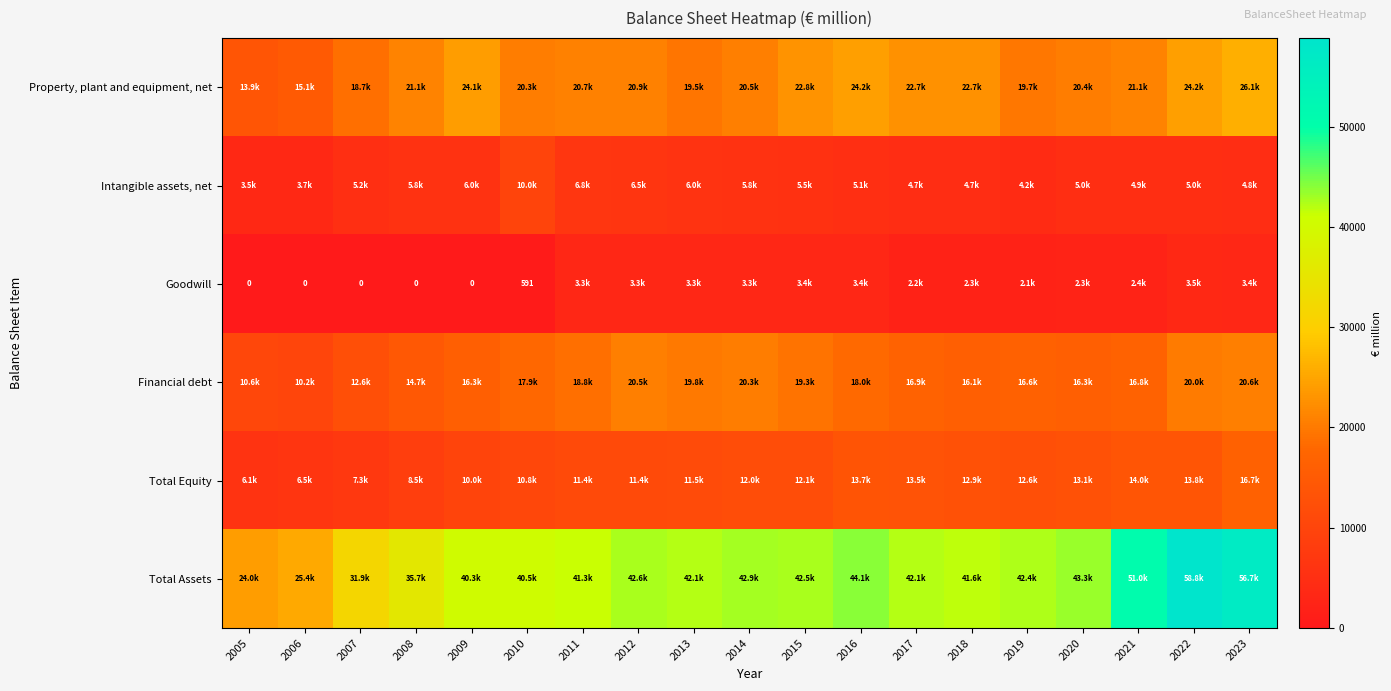

What is the total value across all series at 2015?

105615.9